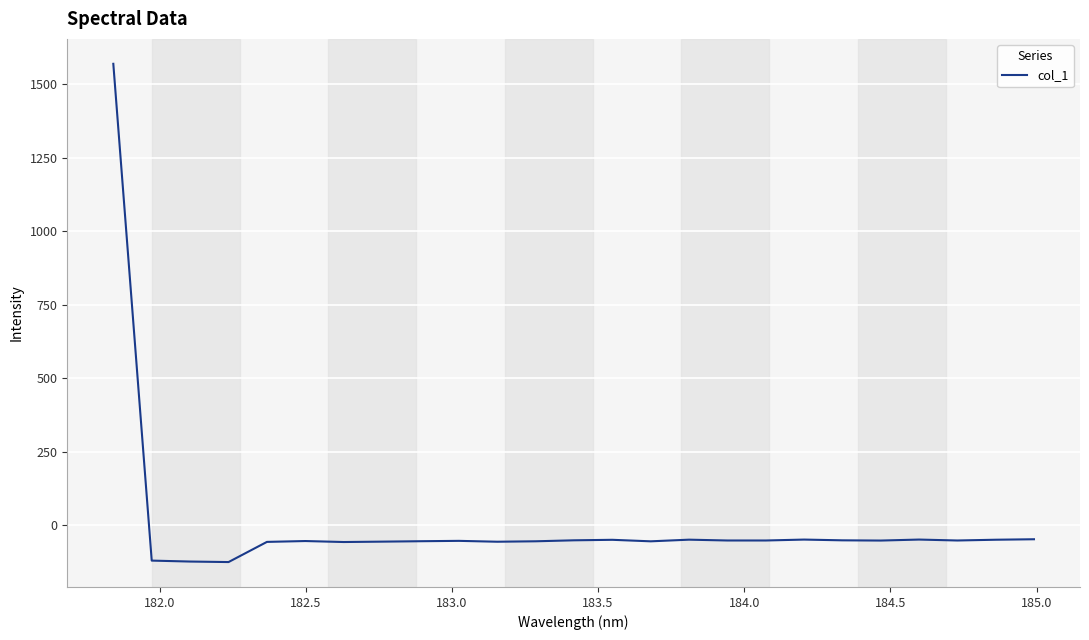

What is the minimum value shown in the chart?

-124.5